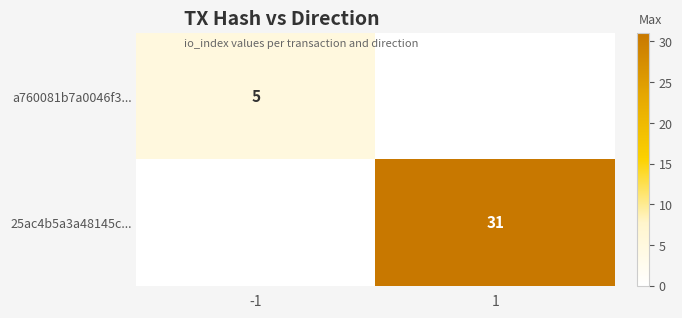

List the labels in order of a760081b7a0046f3... value, smallest first.

1, -1